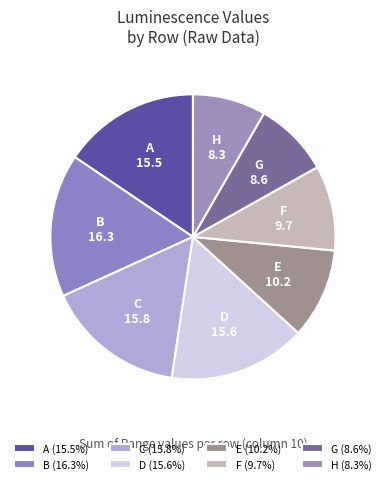

Approximately how many times larger is the value at F compared to C?

0.6